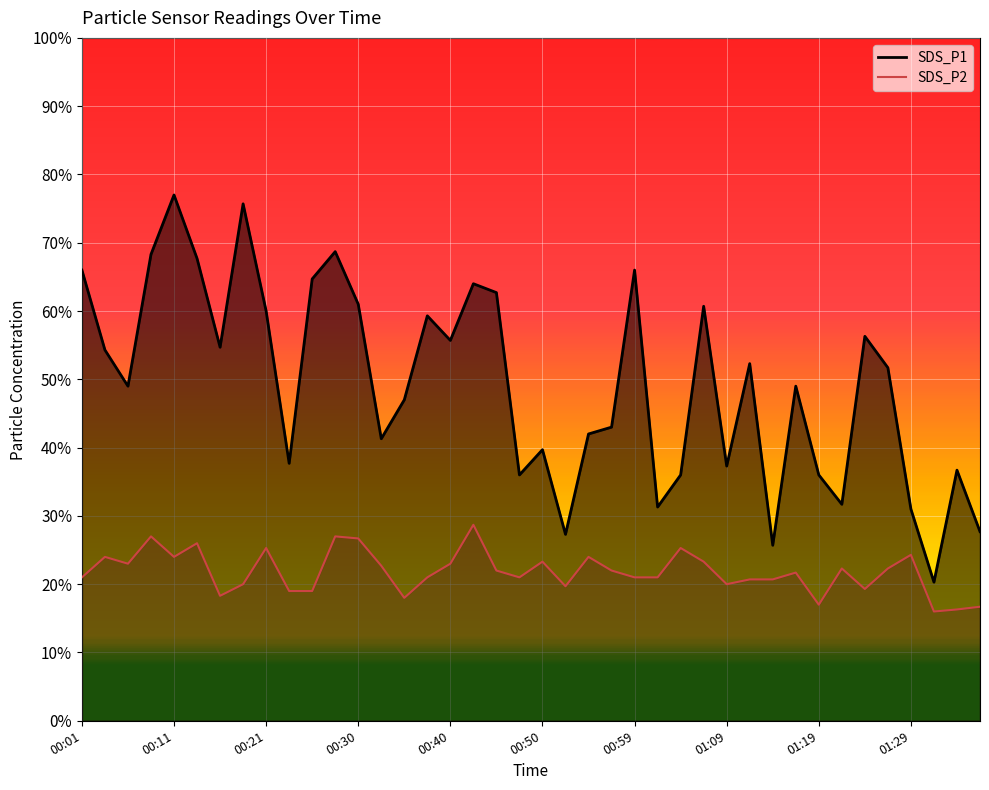

True or false: SDS_P2 and SDS_P1 intersect in this chart.

False